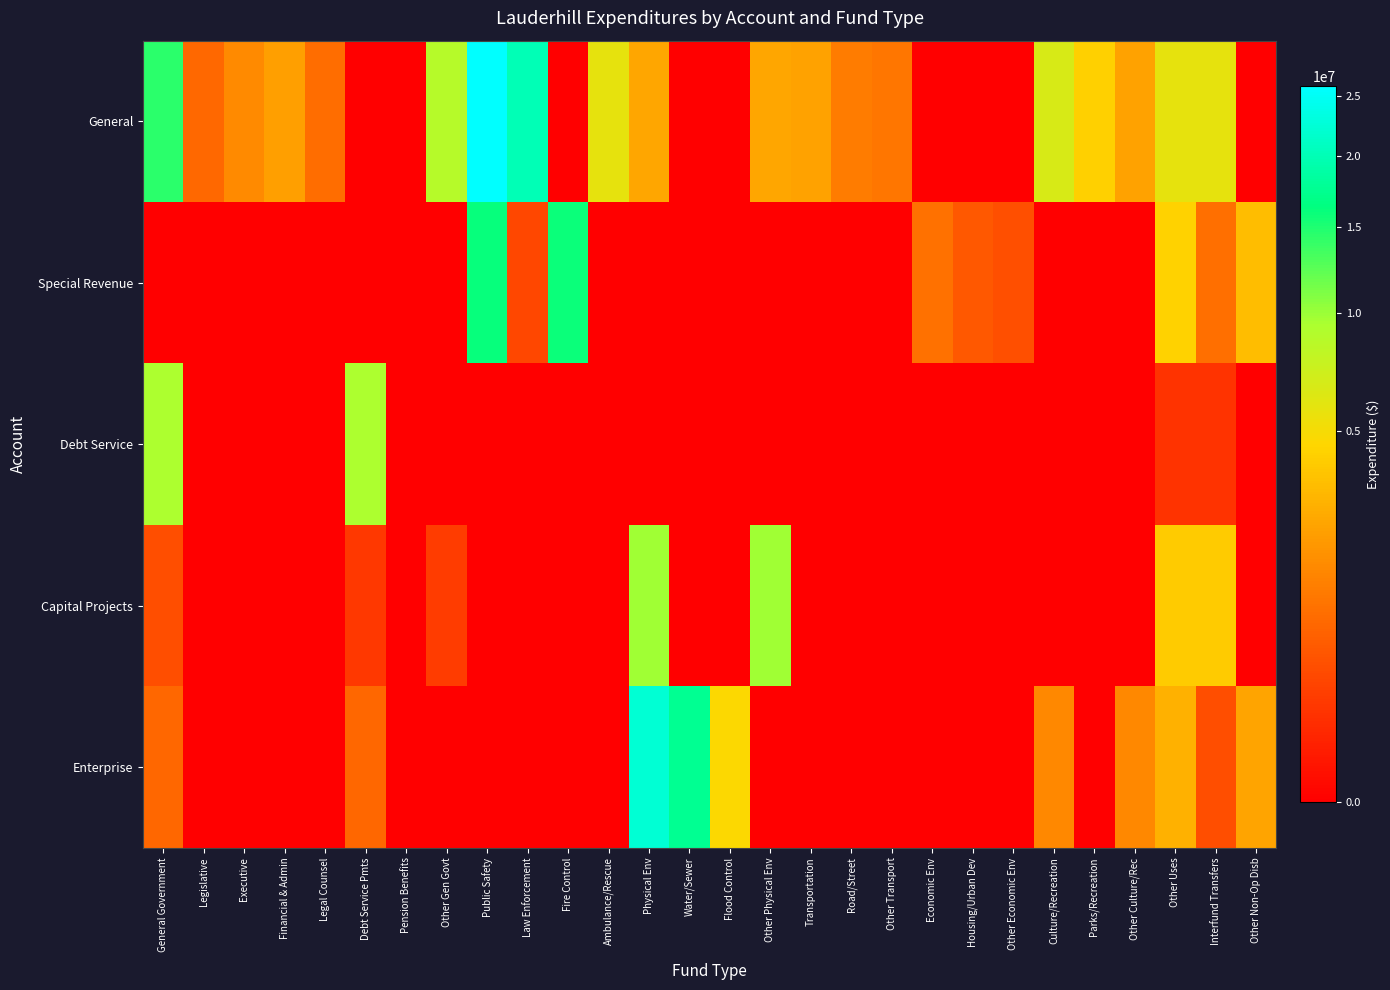

At how many categories does at least one series exceed 17699956?

3